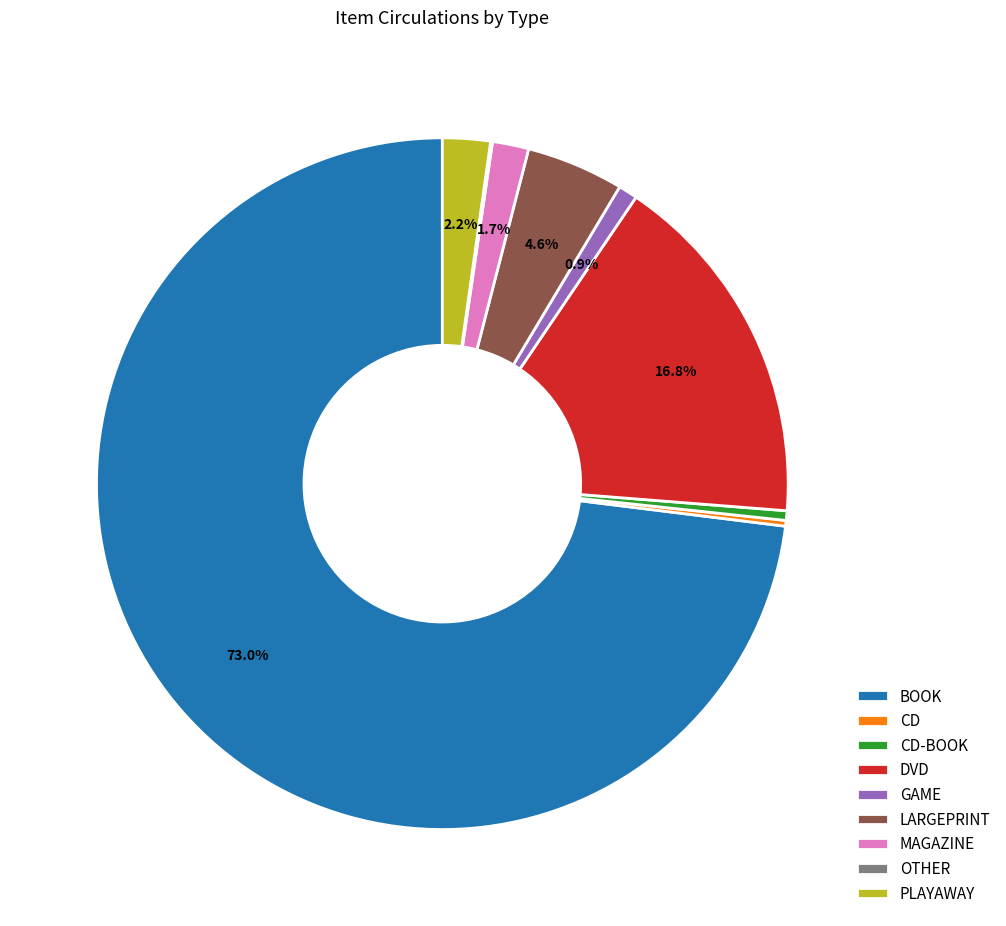

Combined, do PLAYAWAY and DVD account for over 50%?

No